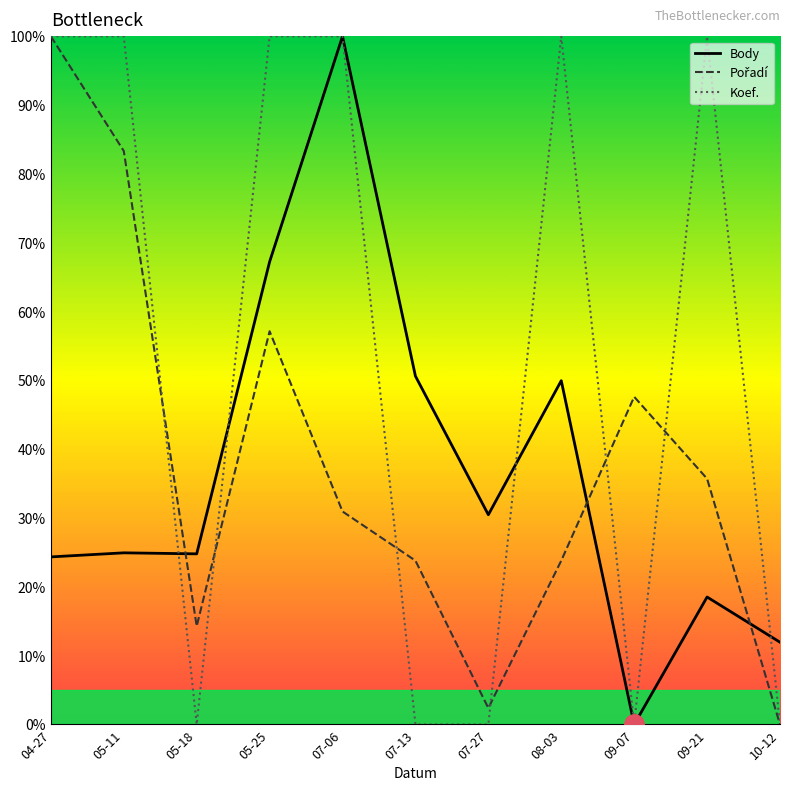

Is it true that Body equals 50.0 at 08-03?

True